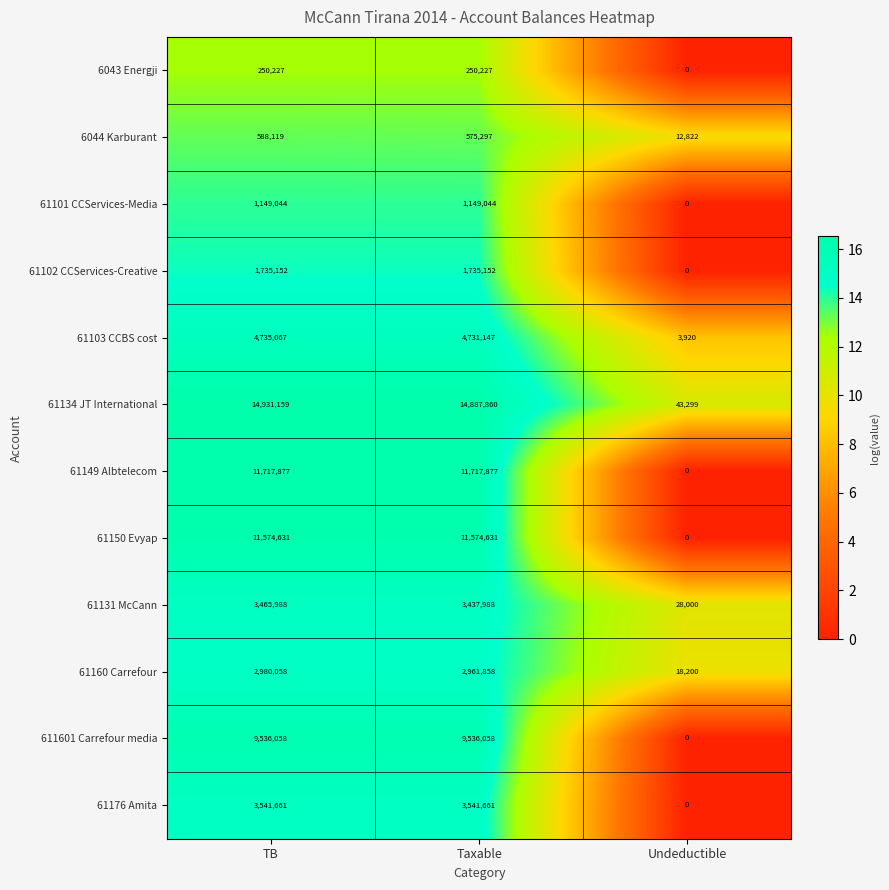

The value of 61102 CCServices-Creative at Undeductible is 731500. True or false?

False